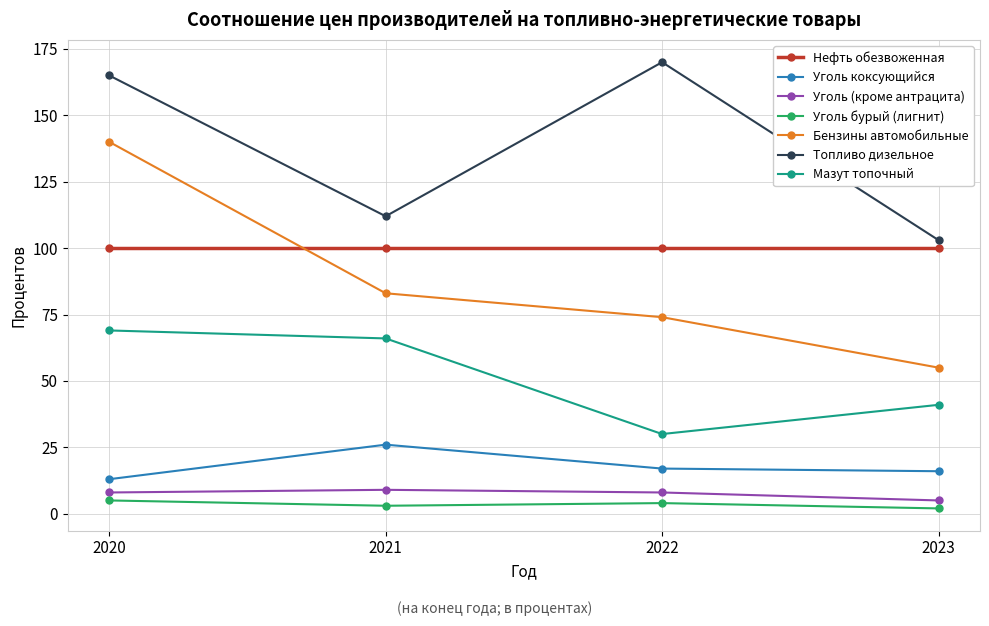

Read the Топливо дизельное value at 2023, to the nearest 10.

100